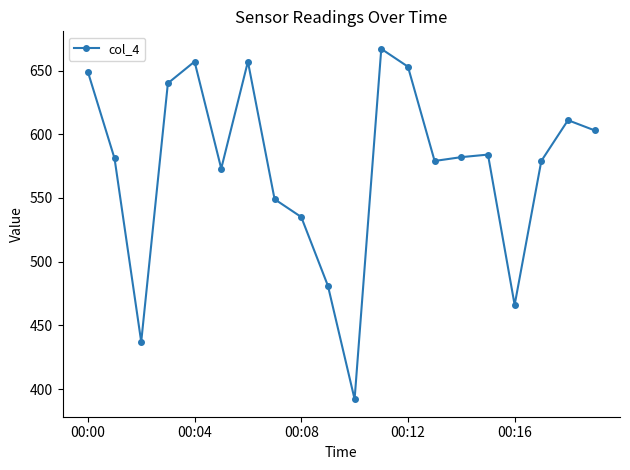

How many points are lower than both their immediate neighbors (excluding endpoints)?

5